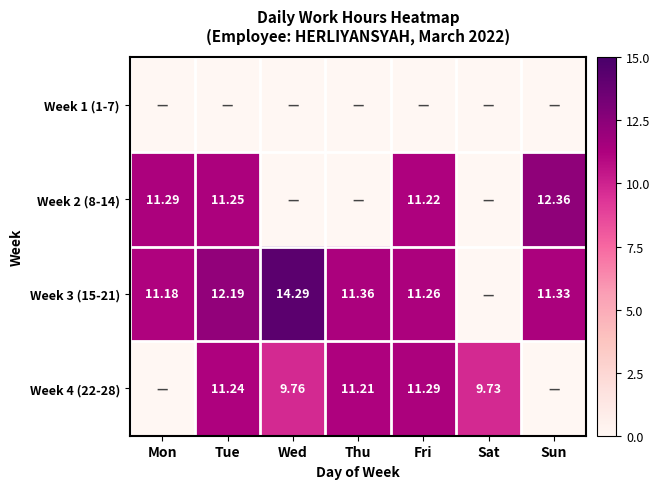

List the series in order of their peak value, lowest first.

Week 1 (1-7), Week 4 (22-28), Week 2 (8-14), Week 3 (15-21)